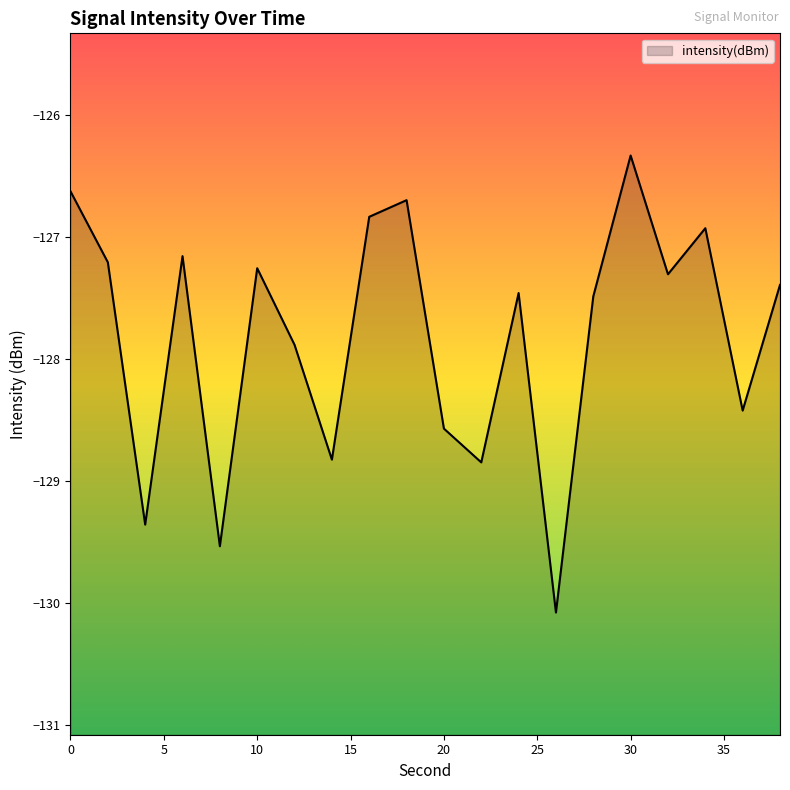

How many interior local peaks (higher than both neighbors) does the data have?

6